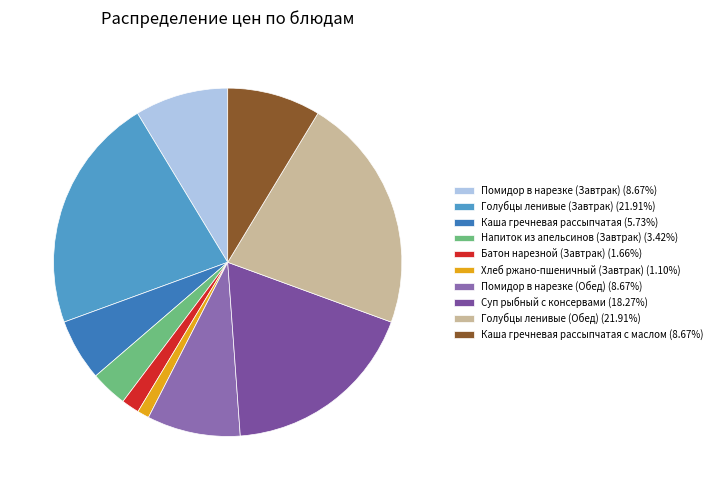

How many slices are in this pie chart?

10